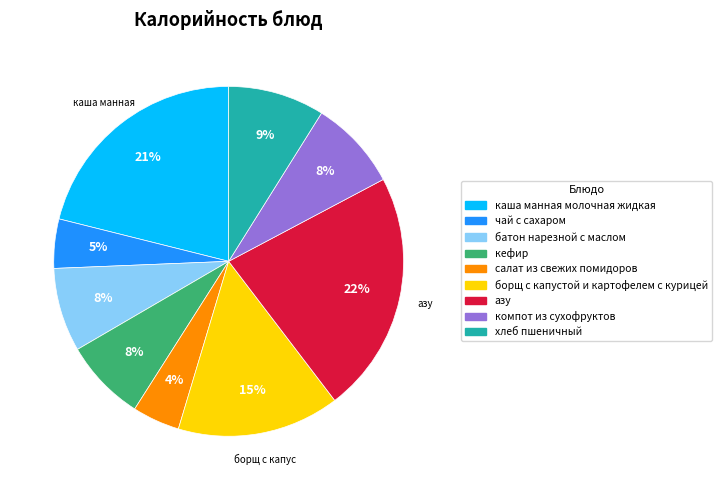

To the nearest percent, what is the difference between the largest and smallest slice percentages?

18%